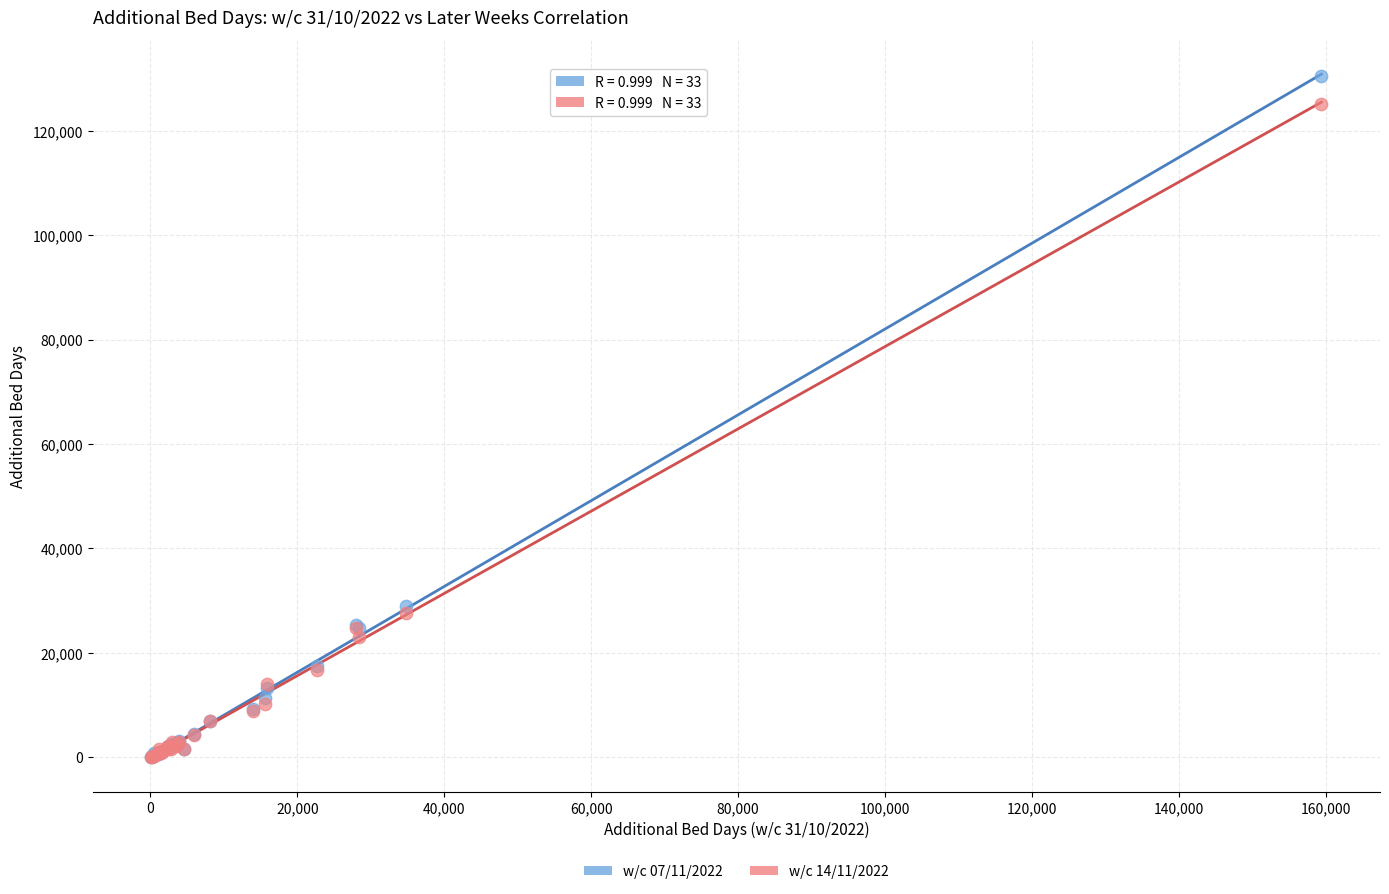

What are all the series names shown in the legend?

w/c 07/11/2022, w/c 14/11/2022